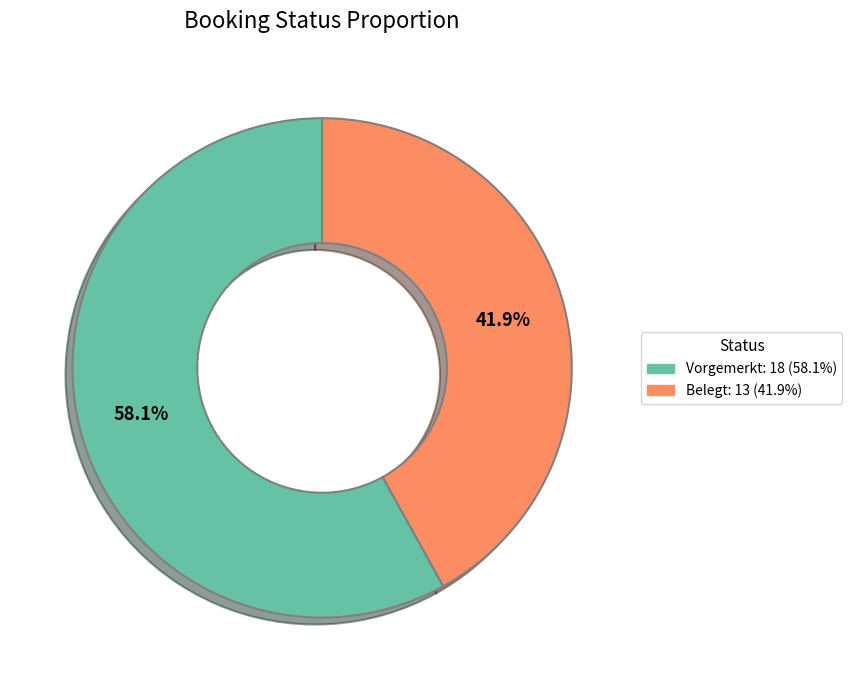

To the nearest percent, what percentage of the pie is Belegt?

42%